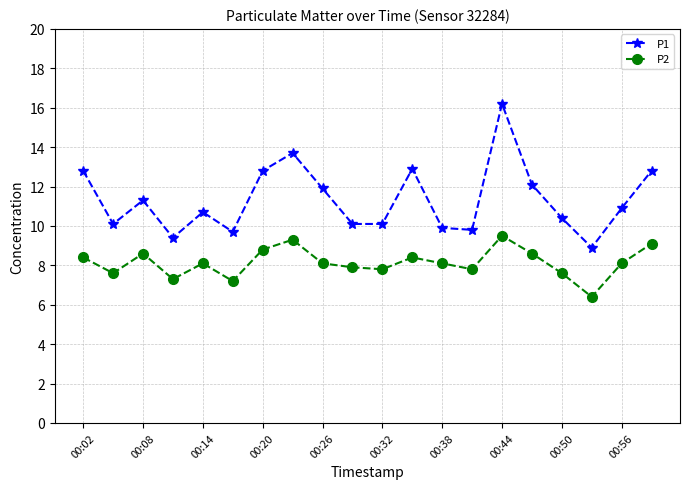

What are all the series names shown in the legend?

P1, P2